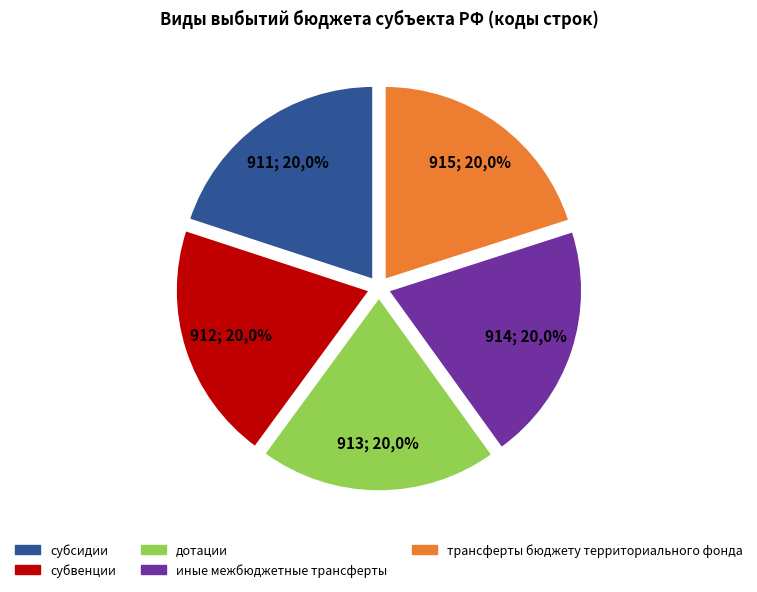

Does субвенции represent more than half of the total?

No